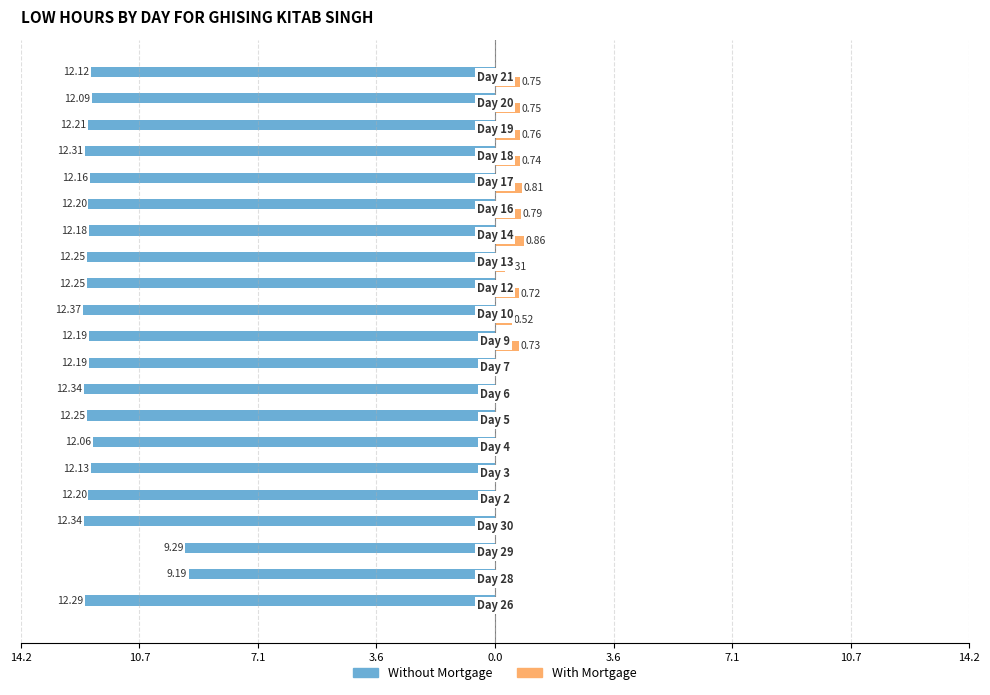

What are all the series names shown in the legend?

Without Mortgage, With Mortgage